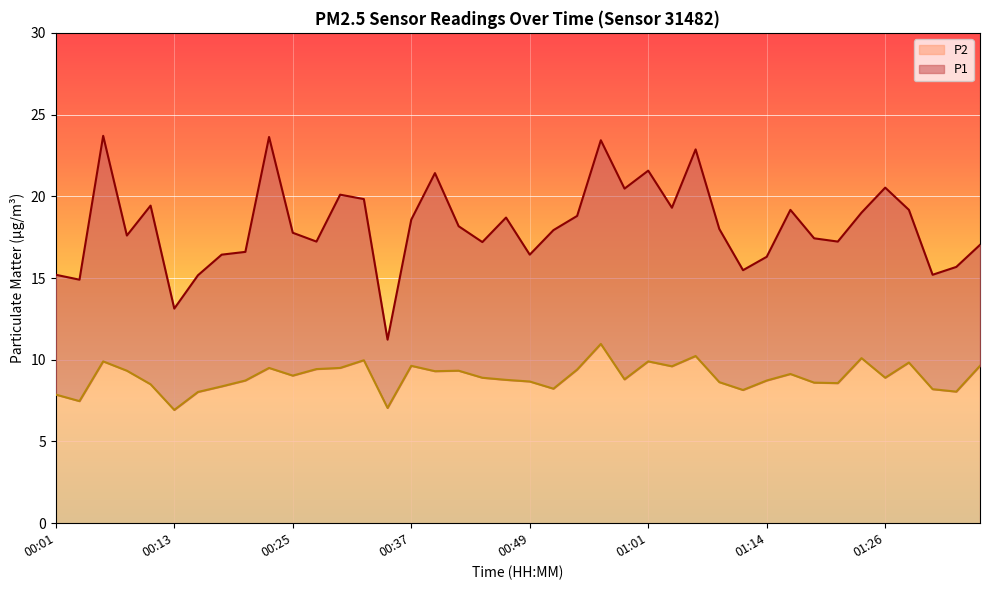

What is the difference between the P1 values at 01:28 and 01:09?

1.2